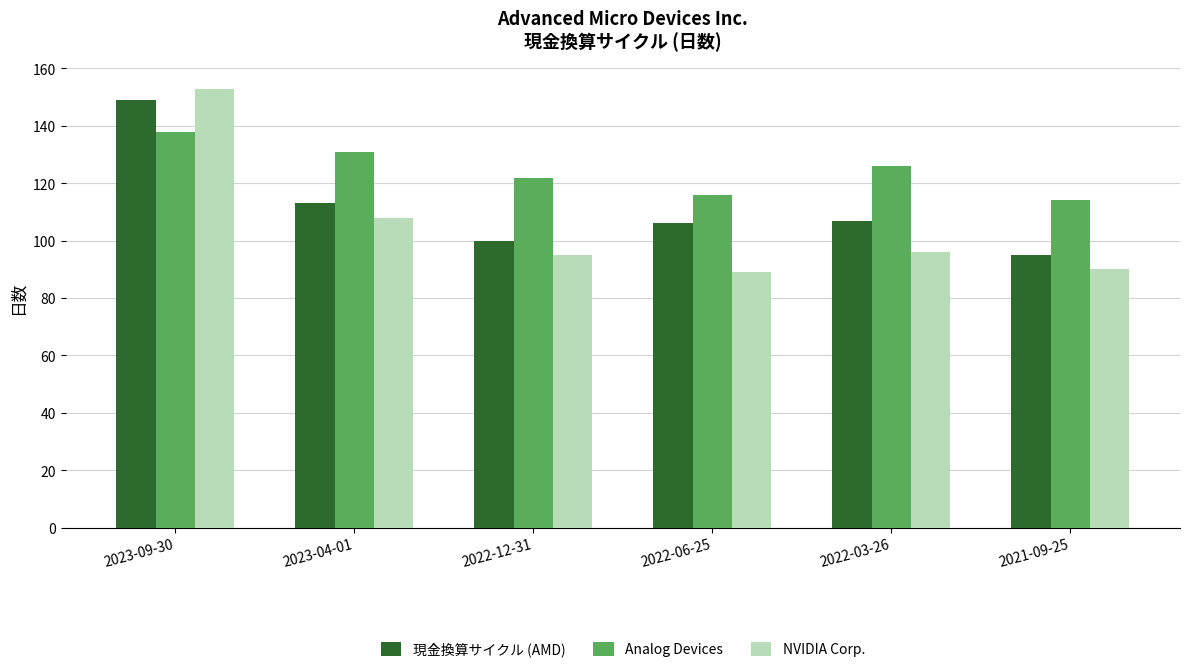

True or false: Analog Devices has a value of 35 at 2023-09-30.

False